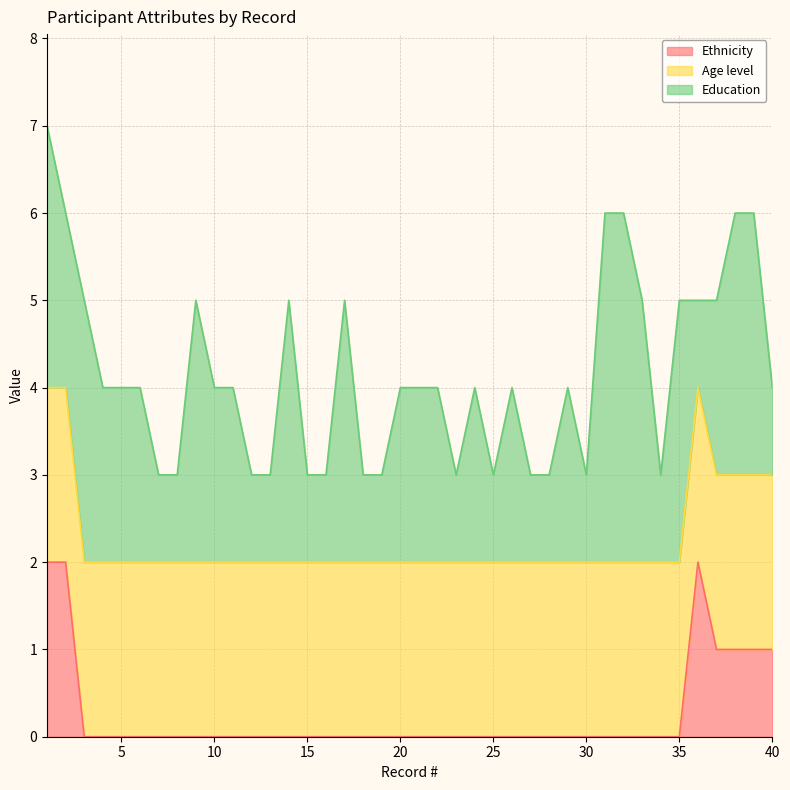

Count the Ethnicity values in the range 0 to 1.

37